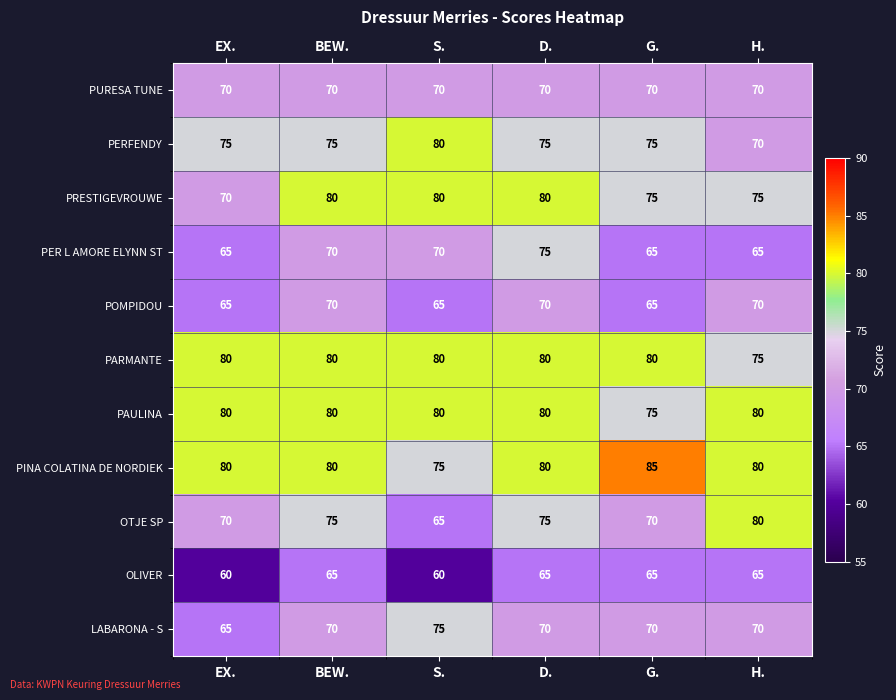

What is the minimum value shown in the chart?

60